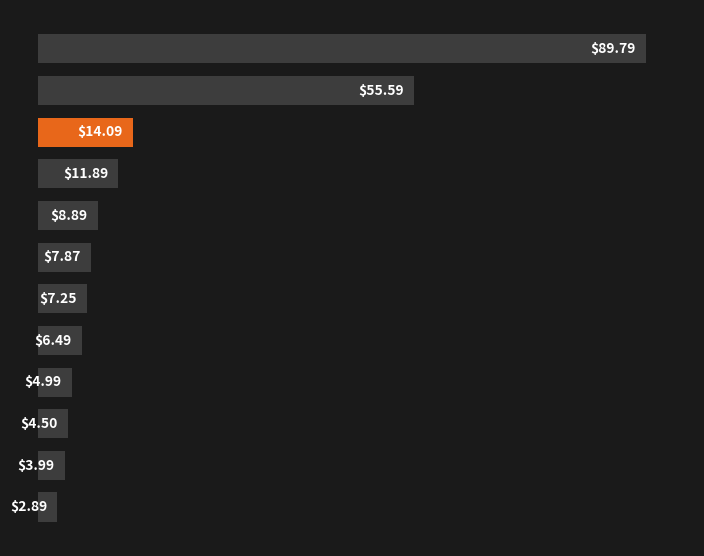

How many bars are there in total?

12